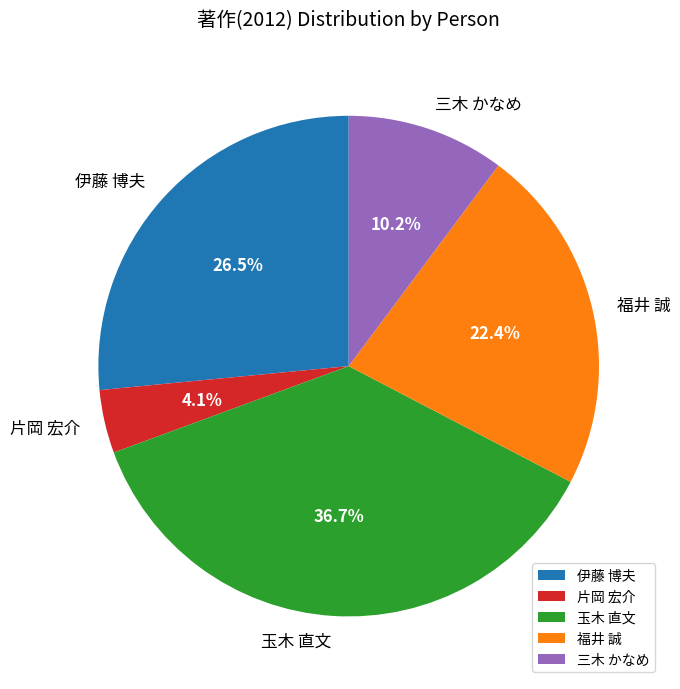

Count the number of slices in the pie.

5